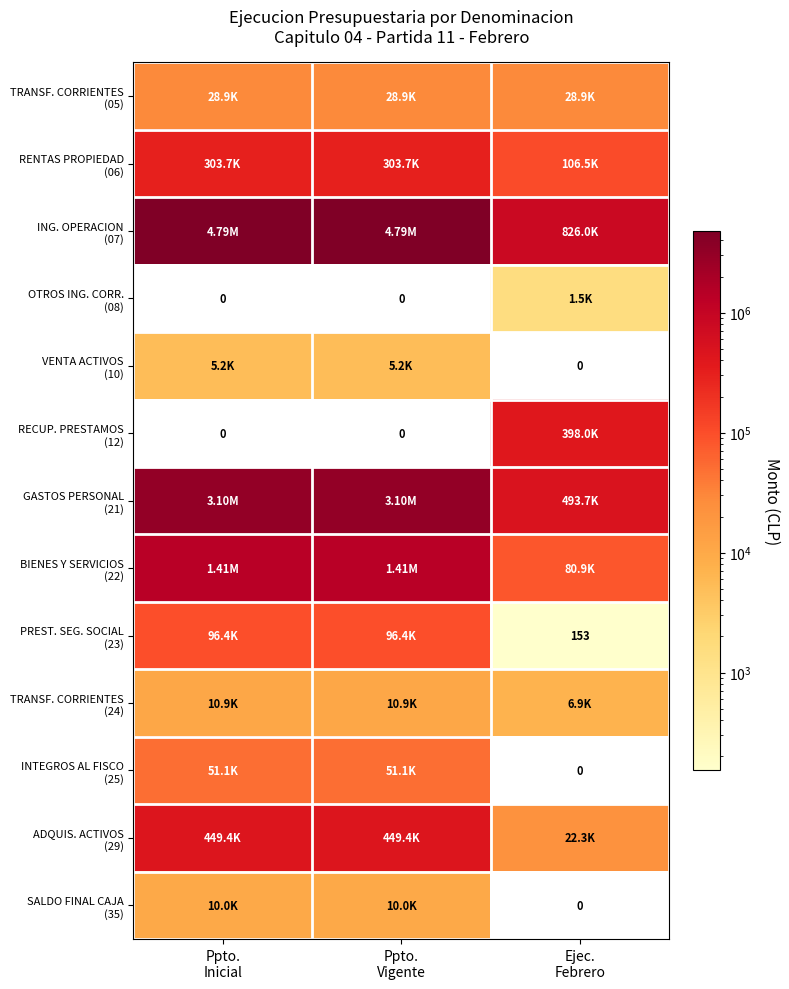

The value of TRANSF. CORRIENTES (05) at Ejec. Febrero is 28874. True or false?

True